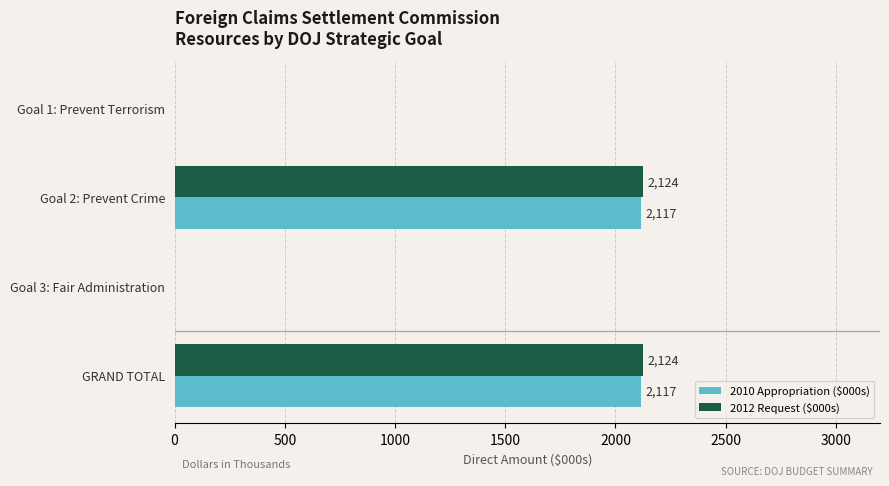

How many 2012 Request ($000s) values are between 0 and 2124?

4